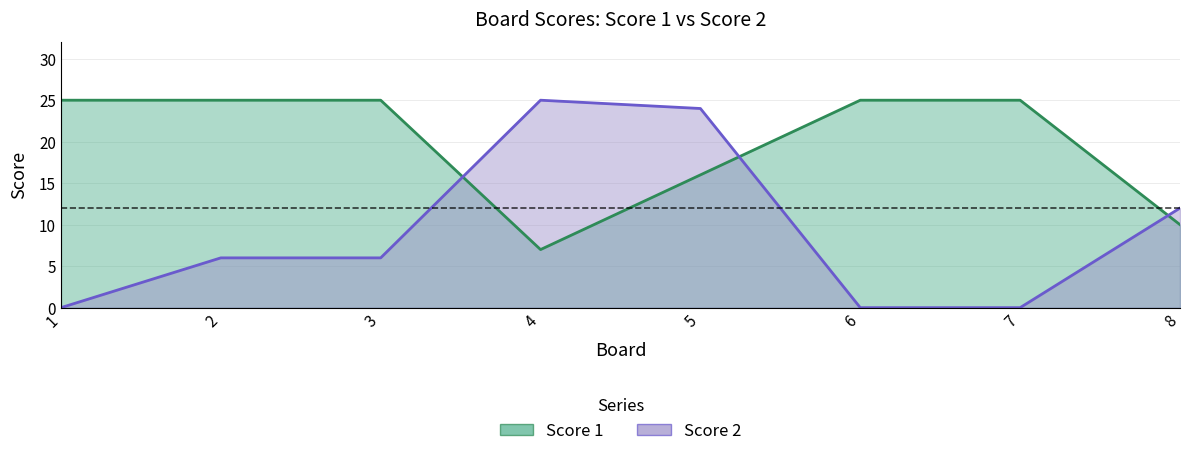

Where is Score 1 nearest to the value 16?

5